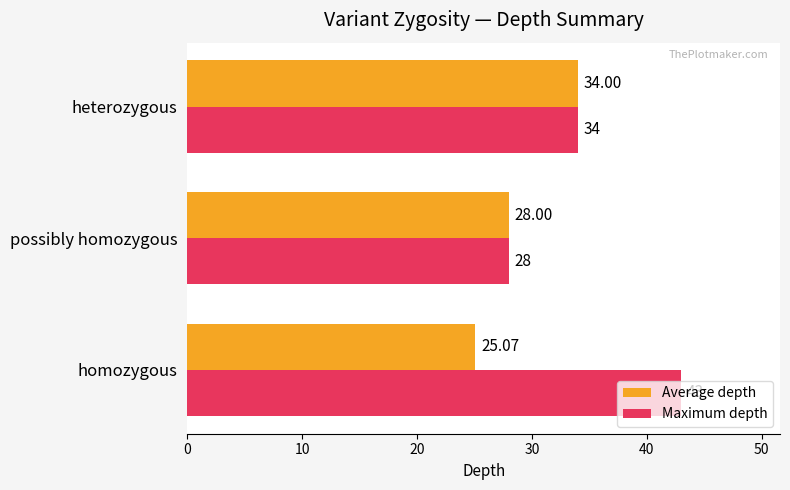

What is the difference between the Maximum depth values at possibly homozygous and heterozygous?

6.0